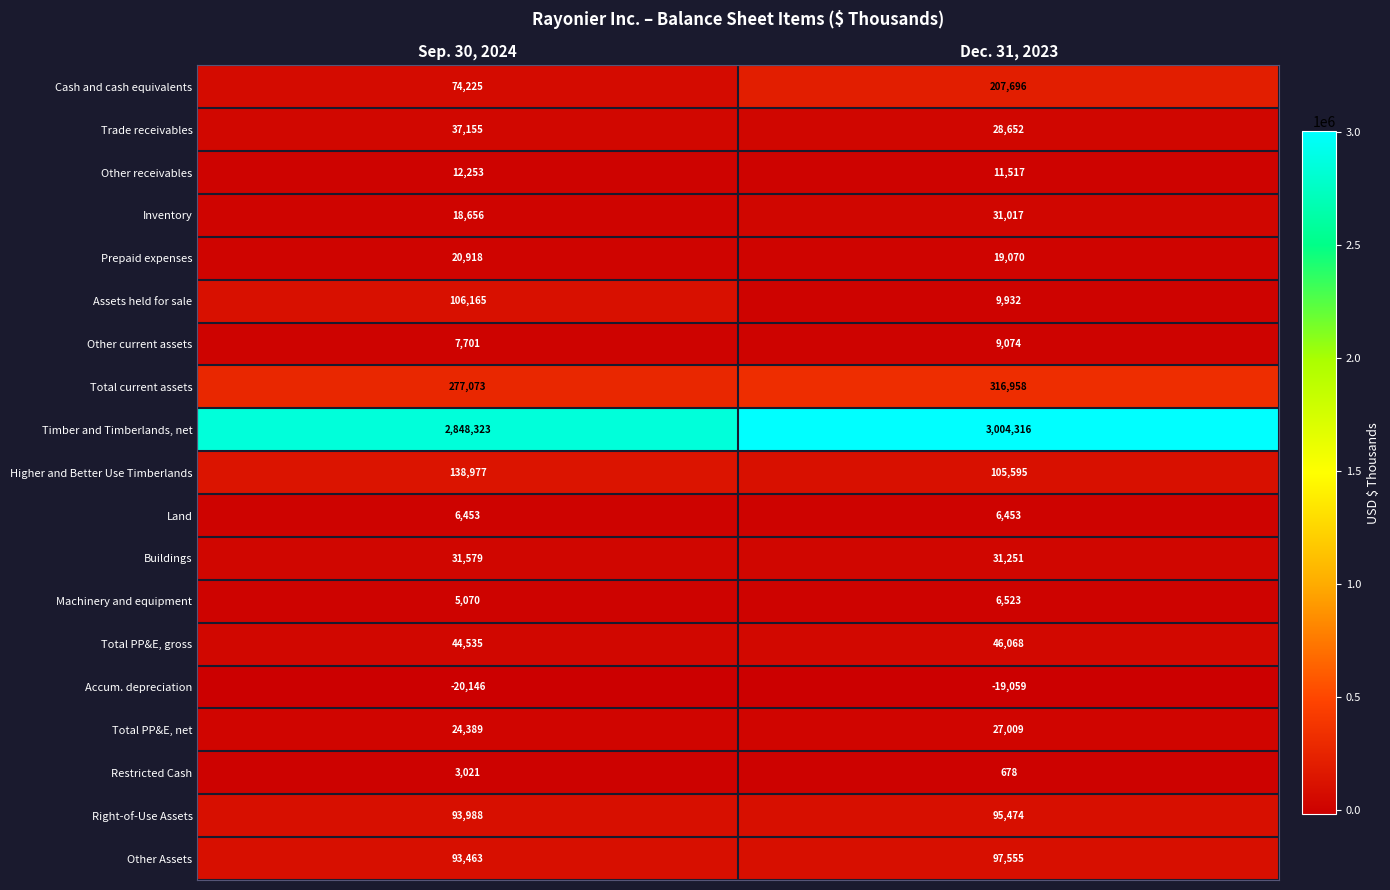

Rank the series at Sep. 30, 2024 from lowest to highest value.

Accum. depreciation, Restricted Cash, Machinery and equipment, Land, Other current assets, Other receivables, Inventory, Prepaid expenses, Total PP&E, net, Buildings, Trade receivables, Total PP&E, gross, Cash and cash equivalents, Other Assets, Right-of-Use Assets, Assets held for sale, Higher and Better Use Timberlands, Total current assets, Timber and Timberlands, net